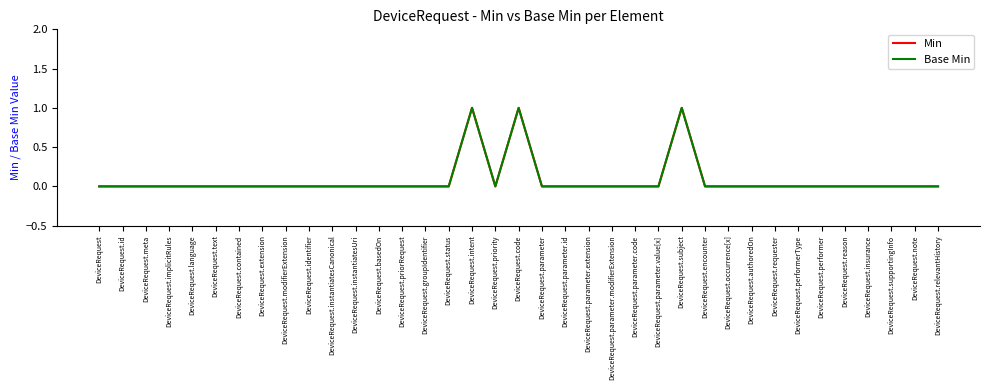

Reading left to right, list all the values displayed in this chart.

Min: DeviceRequest=0	DeviceRequest.id=0	DeviceRequest.meta=0	DeviceRequest.implicitRules=0	DeviceRequest.language=0	DeviceRequest.text=0	DeviceRequest.contained=0	DeviceRequest.extension=0	DeviceRequest.modifierExtension=0	DeviceRequest.identifier=0	DeviceRequest.instantiatesCanonical=0	DeviceRequest.instantiatesUri=0	DeviceRequest.basedOn=0	DeviceRequest.priorRequest=0	DeviceRequest.groupIdentifier=0	DeviceRequest.status=0	DeviceRequest.intent=1	DeviceRequest.priority=0	DeviceRequest.code=1	DeviceRequest.parameter=0	DeviceRequest.parameter.id=0	DeviceRequest.parameter.extension=0	DeviceRequest.parameter.modifierExtension=0	DeviceRequest.parameter.code=0	DeviceRequest.parameter.value[x]=0	DeviceRequest.subject=1	DeviceRequest.encounter=0	DeviceRequest.occurrence[x]=0	DeviceRequest.authoredOn=0	DeviceRequest.requester=0	DeviceRequest.performerType=0	DeviceRequest.performer=0	DeviceRequest.reason=0	DeviceRequest.insurance=0	DeviceRequest.supportingInfo=0	DeviceRequest.note=0	DeviceRequest.relevantHistory=0
Base Min: DeviceRequest=0	DeviceRequest.id=0	DeviceRequest.meta=0	DeviceRequest.implicitRules=0	DeviceRequest.language=0	DeviceRequest.text=0	DeviceRequest.contained=0	DeviceRequest.extension=0	DeviceRequest.modifierExtension=0	DeviceRequest.identifier=0	DeviceRequest.instantiatesCanonical=0	DeviceRequest.instantiatesUri=0	DeviceRequest.basedOn=0	DeviceRequest.priorRequest=0	DeviceRequest.groupIdentifier=0	DeviceRequest.status=0	DeviceRequest.intent=1	DeviceRequest.priority=0	DeviceRequest.code=1	DeviceRequest.parameter=0	DeviceRequest.parameter.id=0	DeviceRequest.parameter.extension=0	DeviceRequest.parameter.modifierExtension=0	DeviceRequest.parameter.code=0	DeviceRequest.parameter.value[x]=0	DeviceRequest.subject=1	DeviceRequest.encounter=0	DeviceRequest.occurrence[x]=0	DeviceRequest.authoredOn=0	DeviceRequest.requester=0	DeviceRequest.performerType=0	DeviceRequest.performer=0	DeviceRequest.reason=0	DeviceRequest.insurance=0	DeviceRequest.supportingInfo=0	DeviceRequest.note=0	DeviceRequest.relevantHistory=0